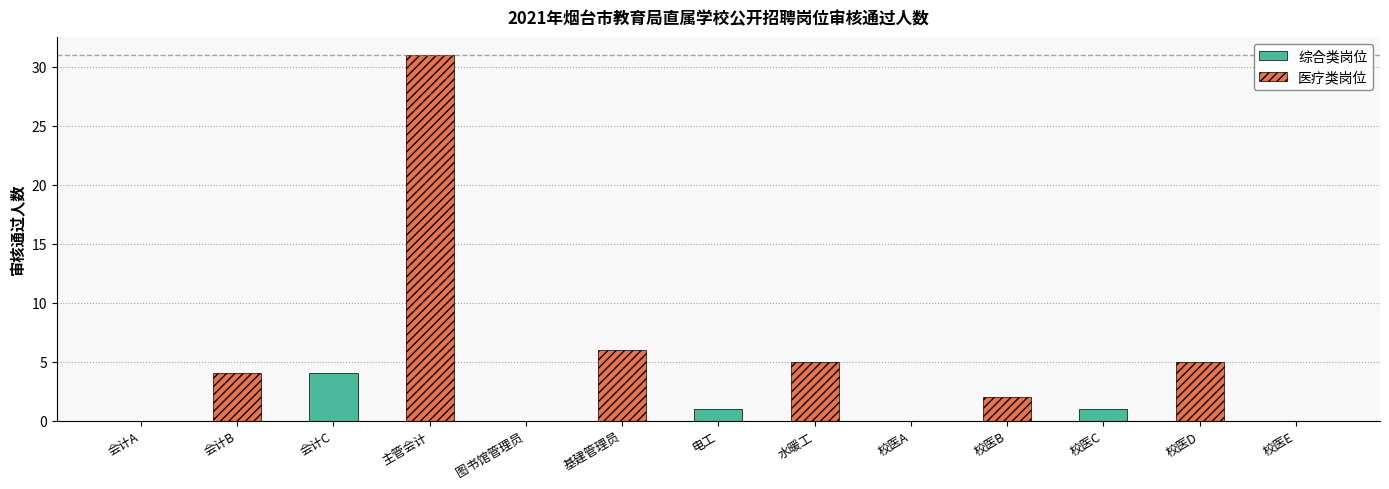

What is the sum of the values at 校医D and 电工?

6